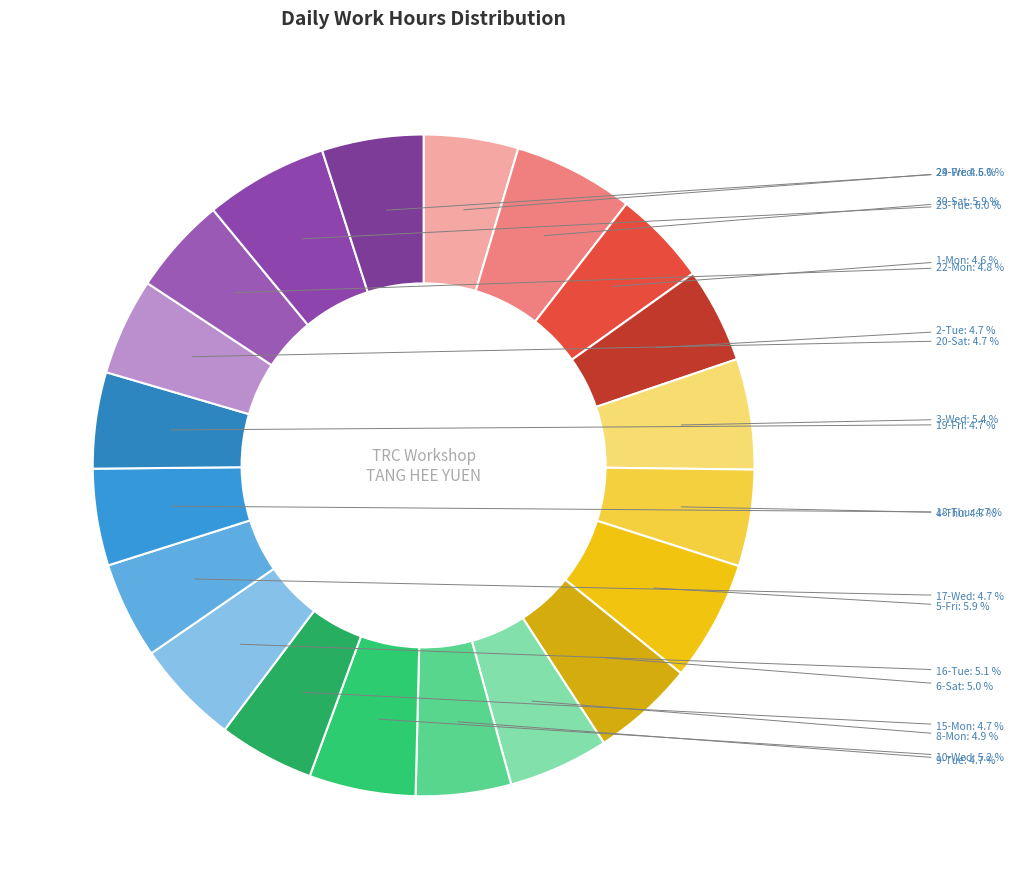

Does any single category account for the majority?

No